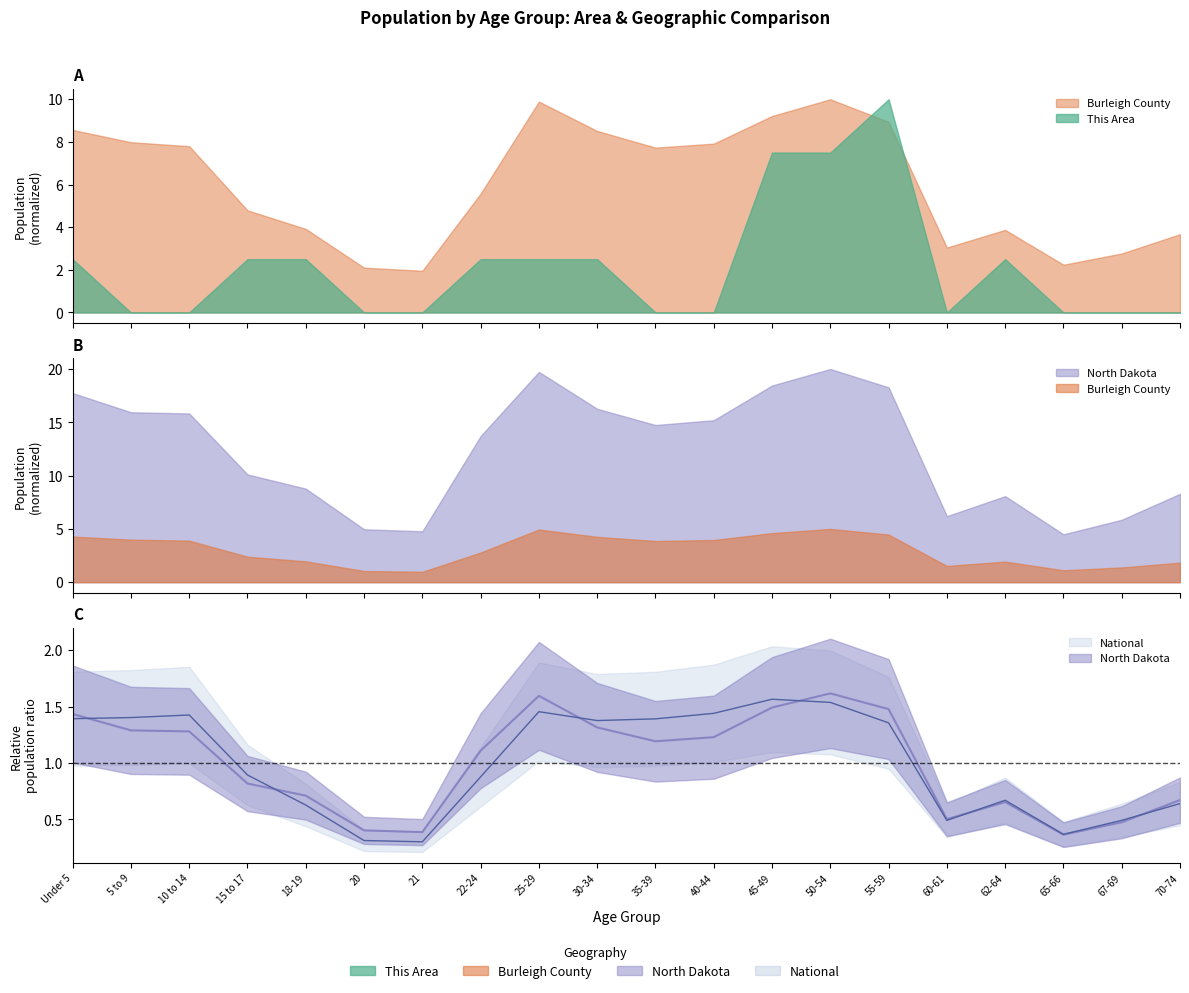

Is the value of National at 70-74 greater than the value of Burleigh County at 50-54?

No